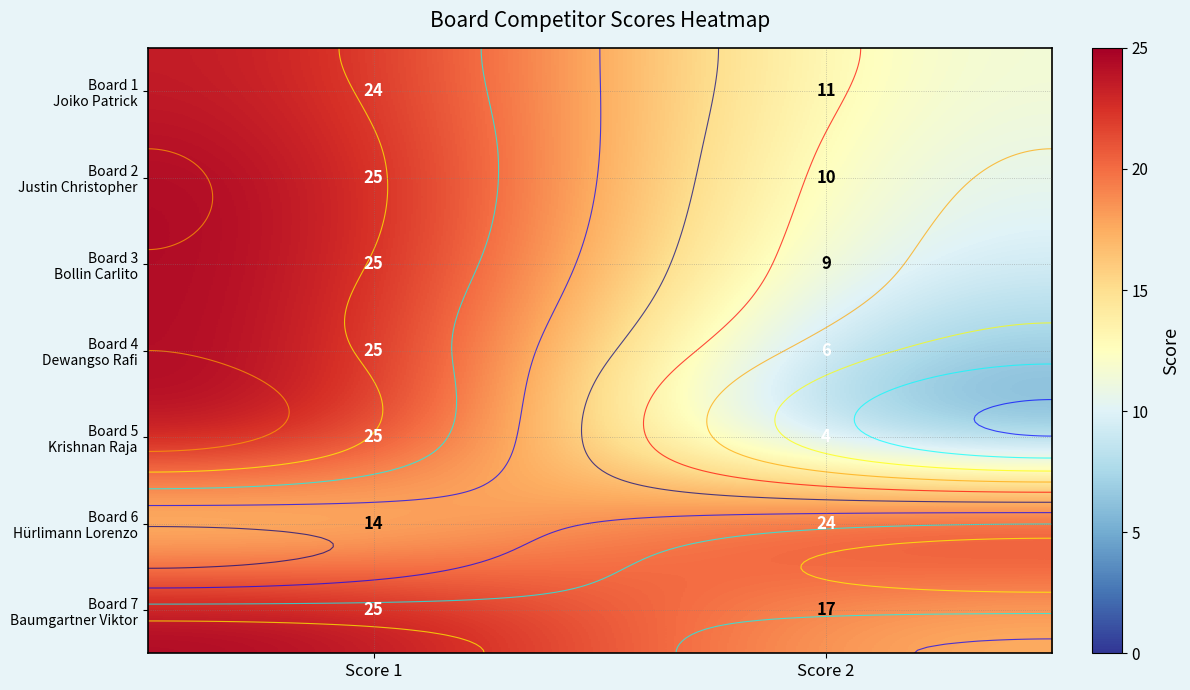

The Board 4 Dewangso Rafi series shows 6 at Score 1. True or false?

False